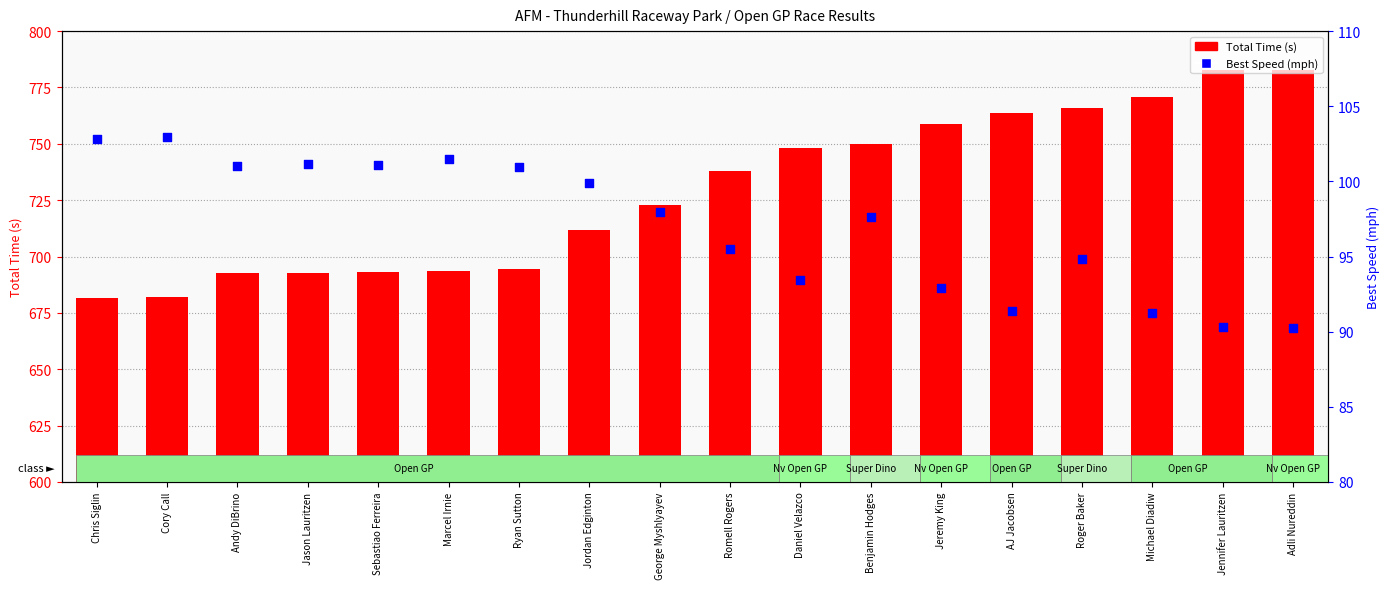

Which series contains the highest Y value?

Total Time (s)